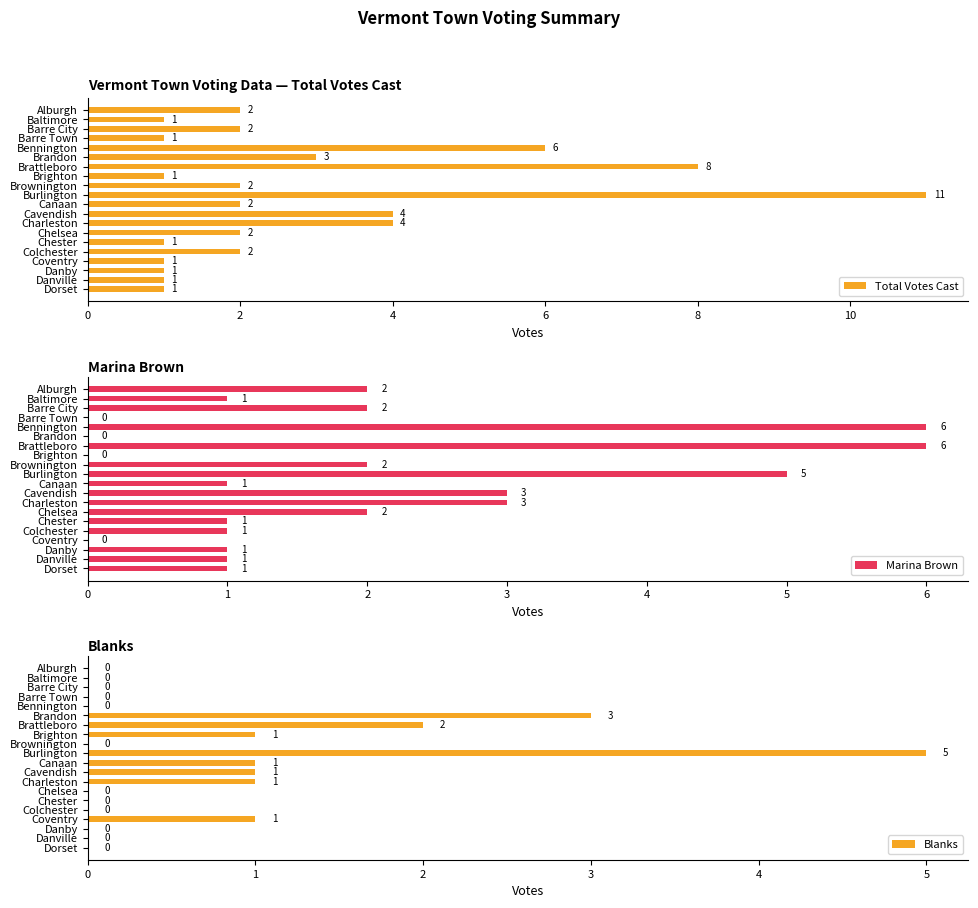

What is the sum of the Total Votes Cast values at Barre City and Cavendish?

6